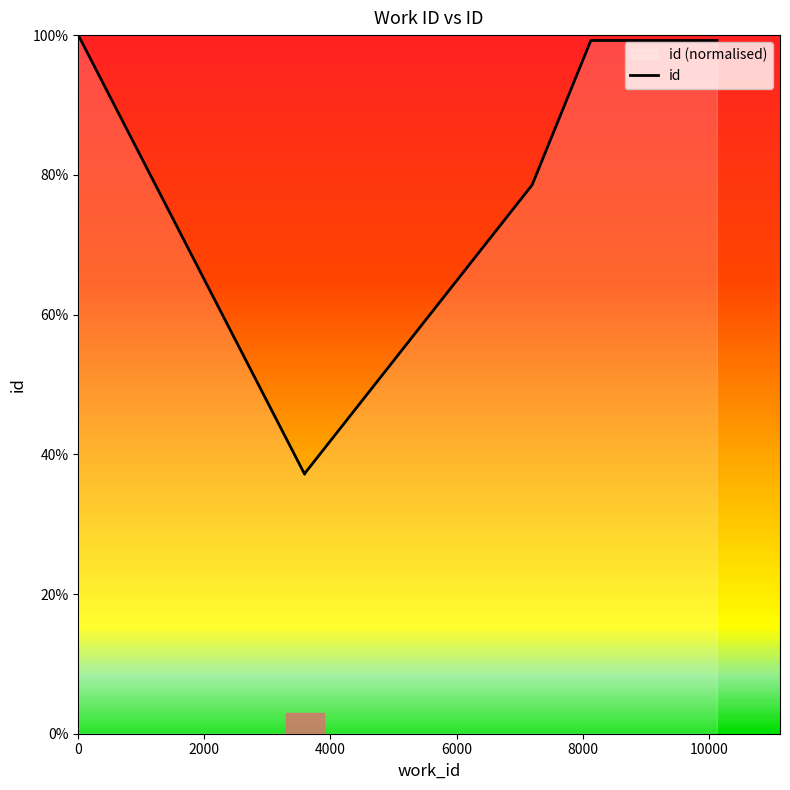

What is the difference between the maximum and minimum values?

62.9